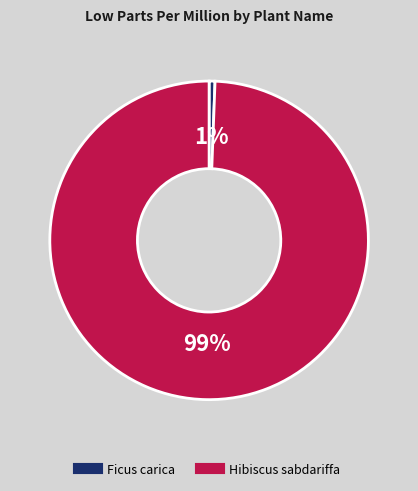

To the nearest percent, what percentage of the pie is Hibiscus sabdariffa?

99%